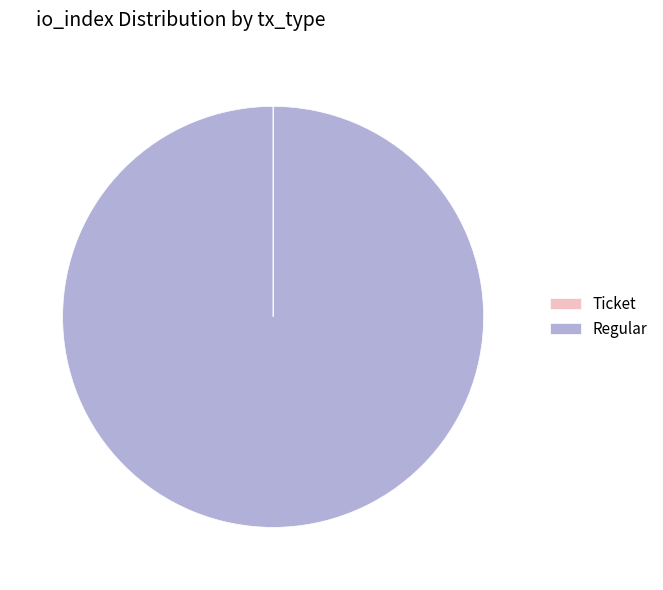

Does any single category account for the majority?

Yes